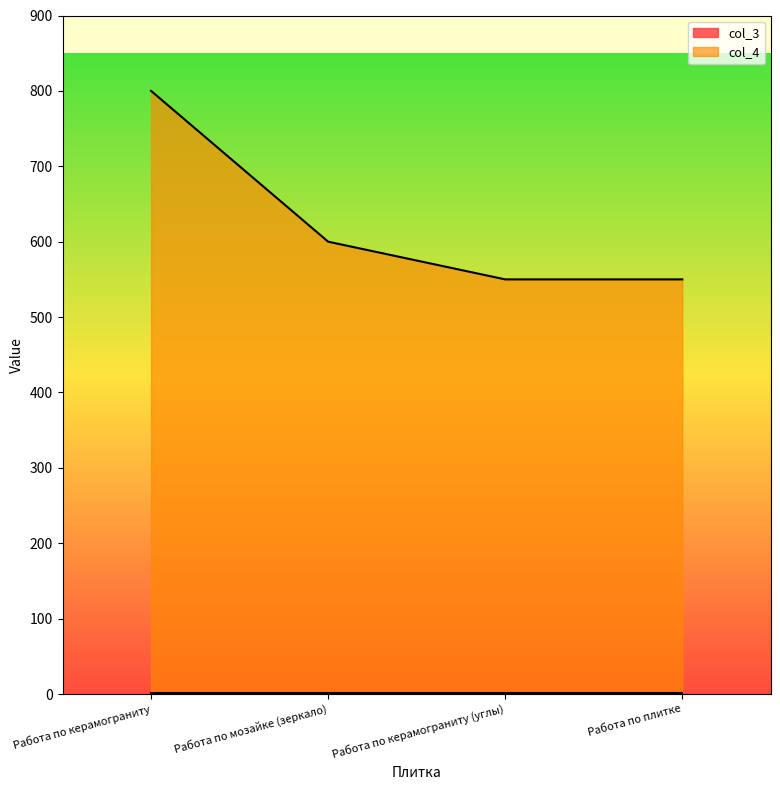

Reading right to left, what are all the values shown in this chart?

Работа по плитке=550	Работа по керамограниту (углы)=550	Работа по мозайке (зеркало)=600	Работа по керамограниту=800